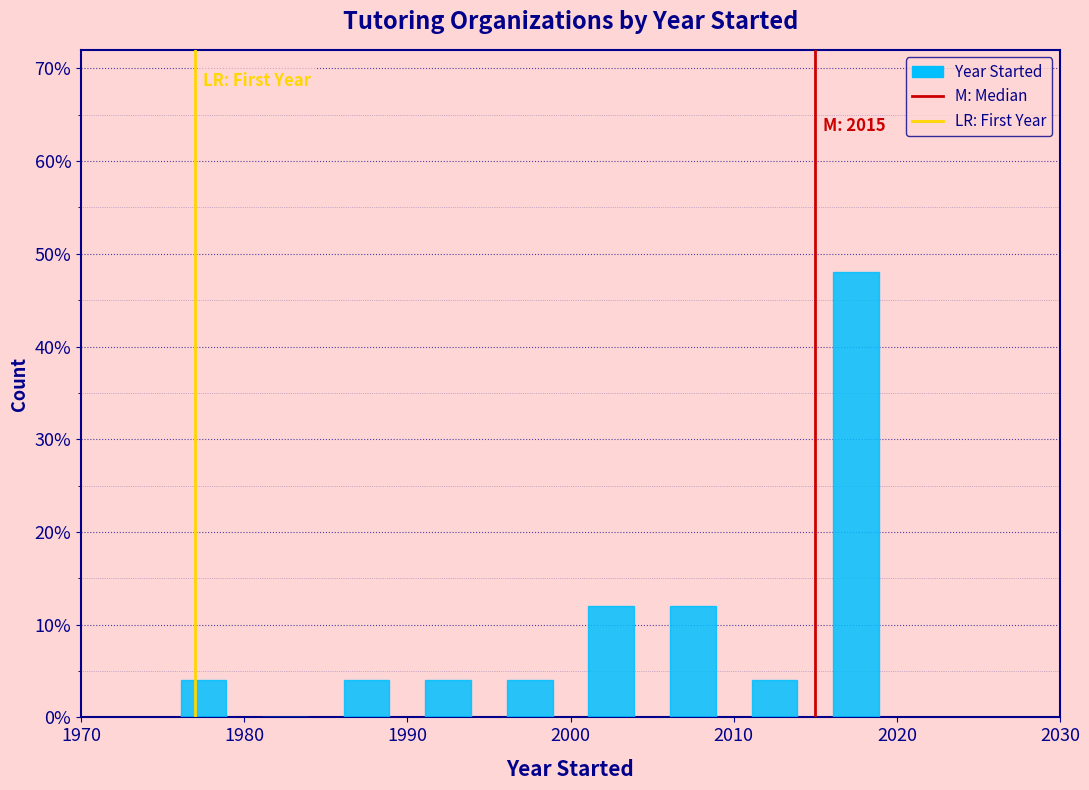

Over which range of the x-axis is the bar tallest?

2015 to 2020